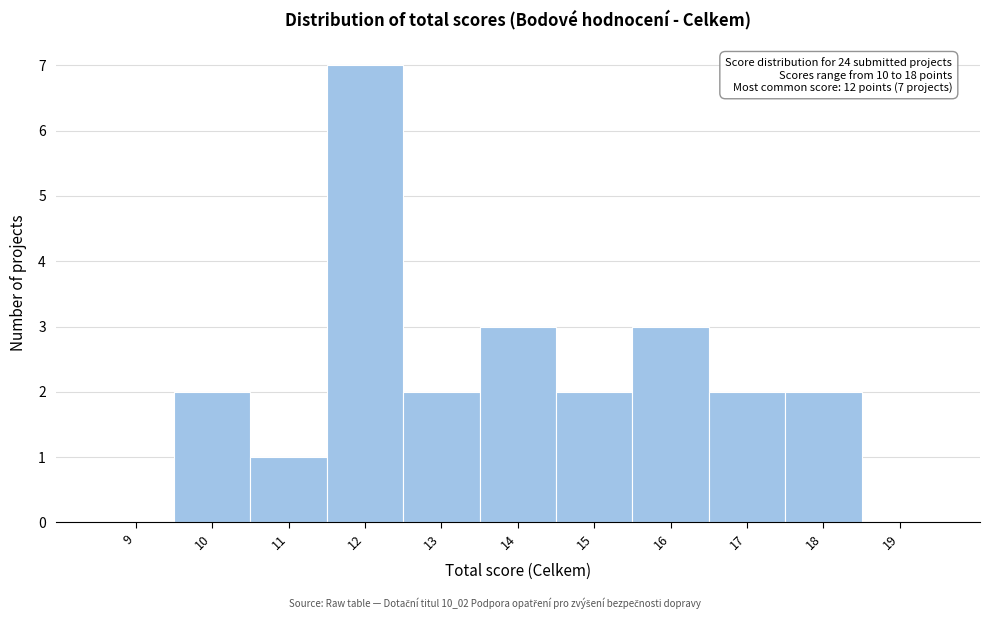

Which category has the highest value across all series?

12